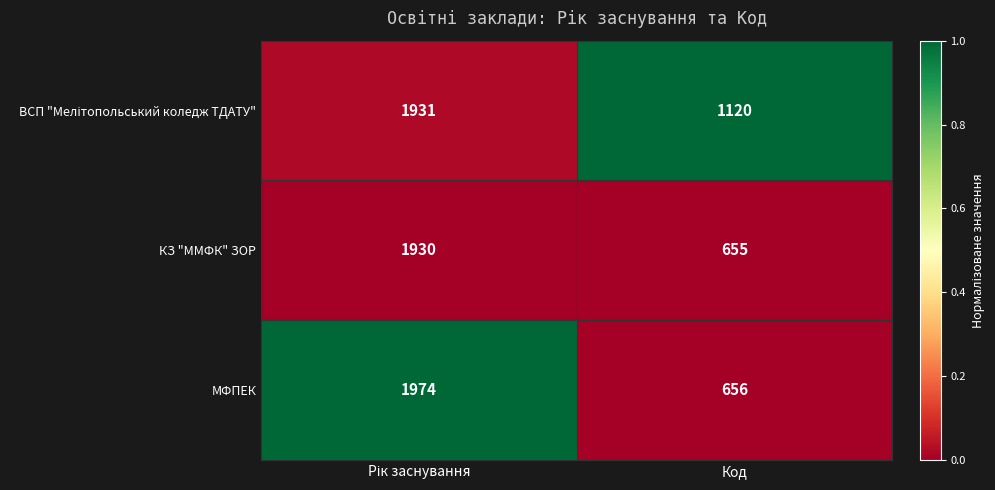

What is the minimum value shown in the chart?

655